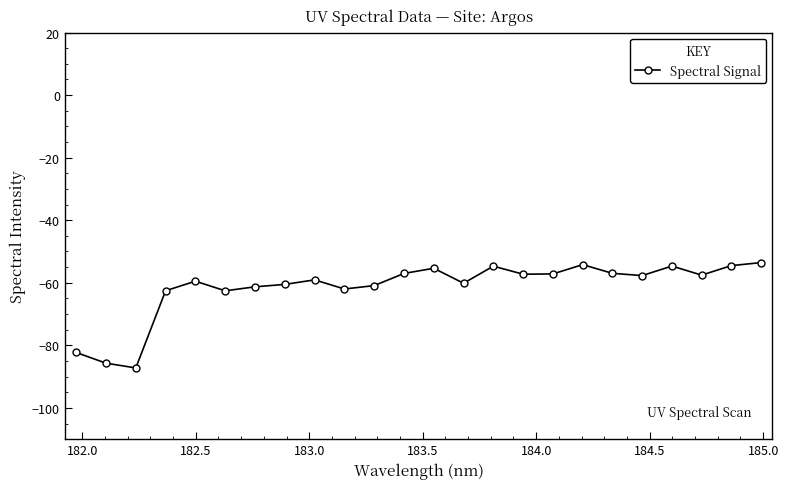

How many series are shown in this chart?

1